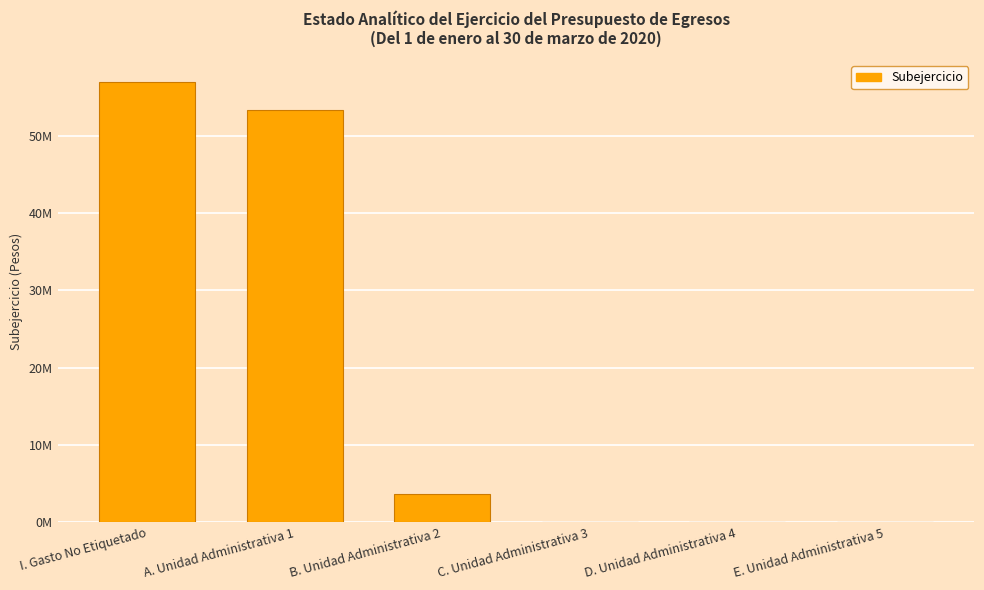

How many values are below 3613183?

3